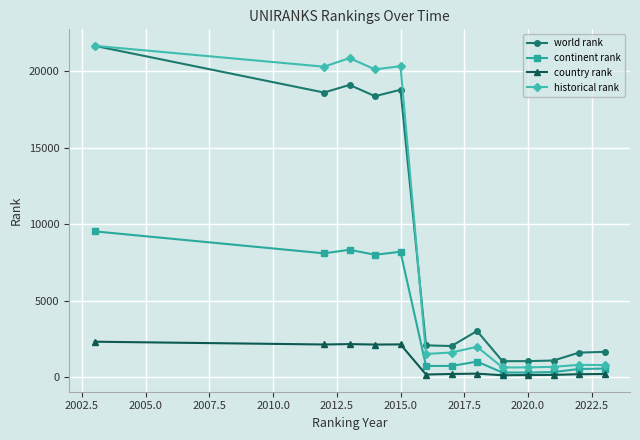

Which series has the largest range (max minus min)?

historical rank